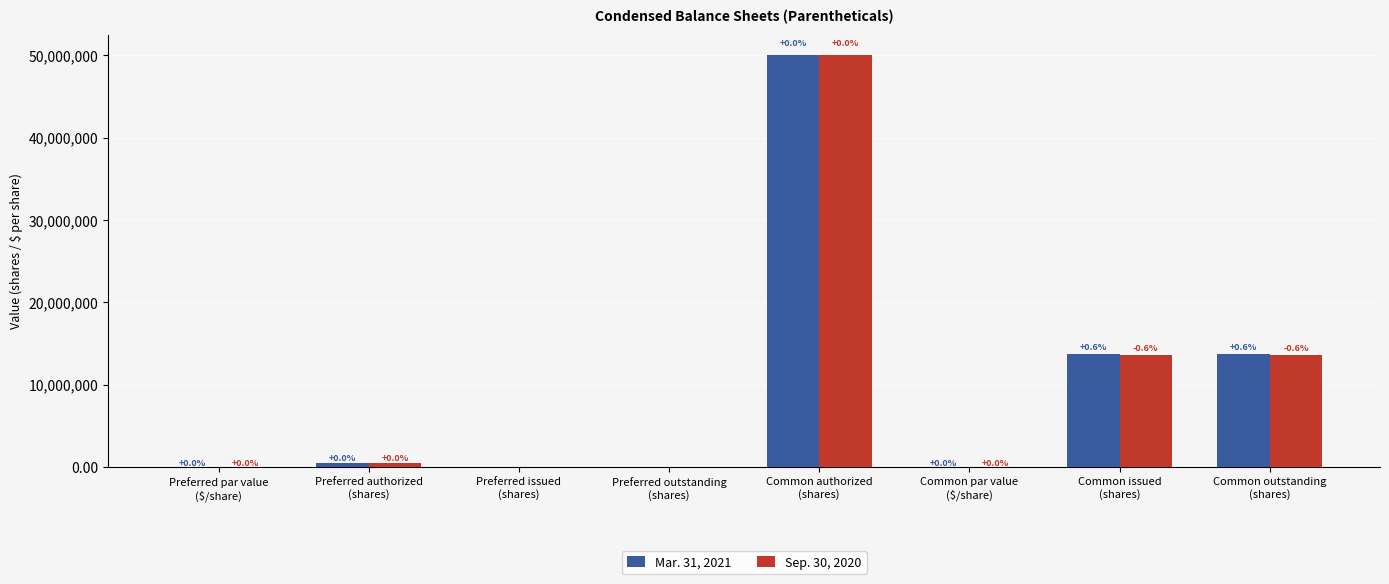

At which category is the sum across all series the highest?

Common authorized
(shares)